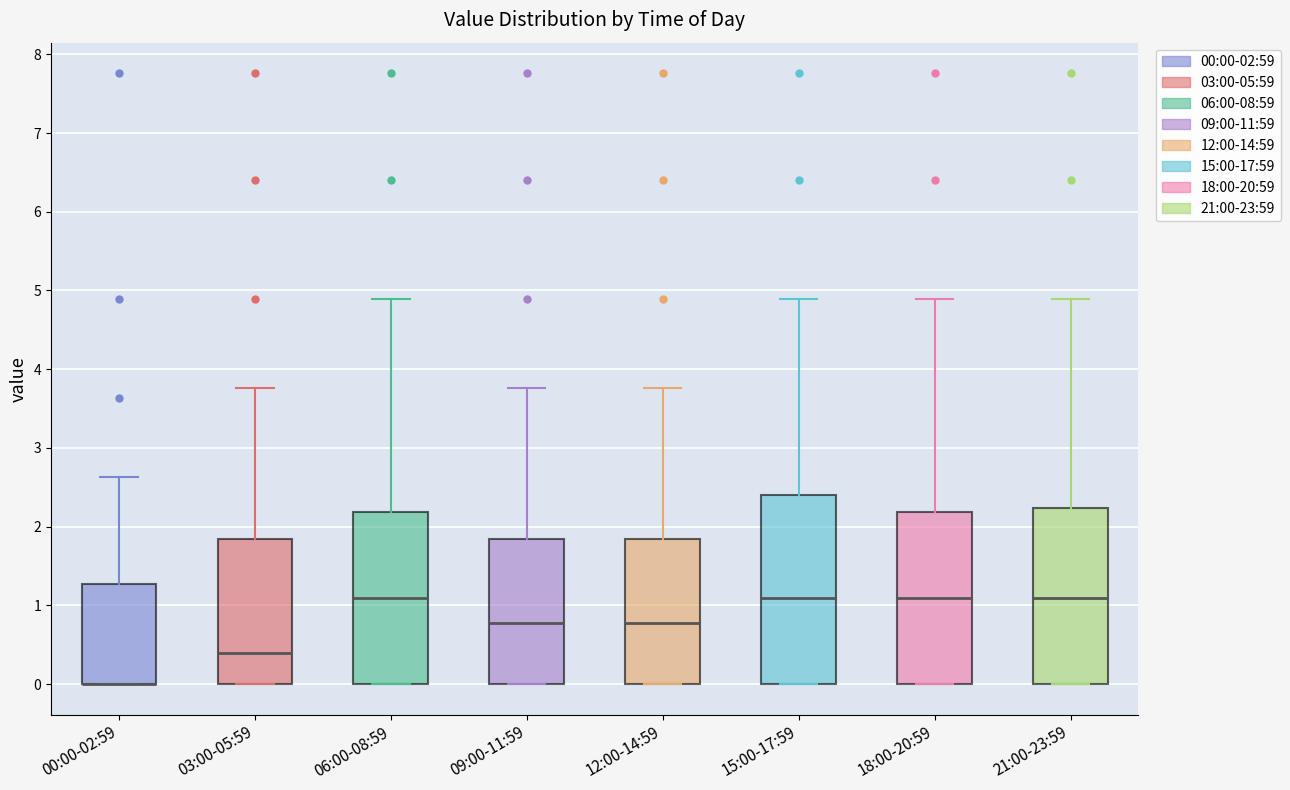

Which box is the tallest, from its lower edge to its upper edge?

15:00-17:59